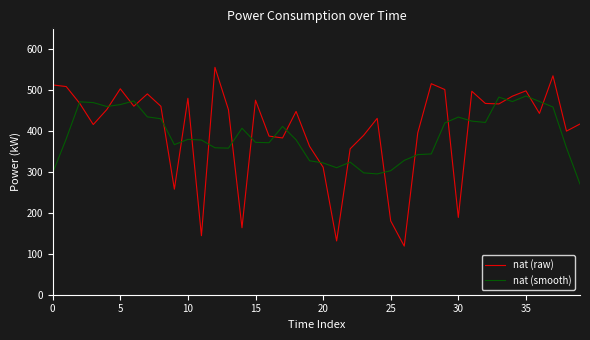

Which series has the largest range (max minus min)?

nat (raw)